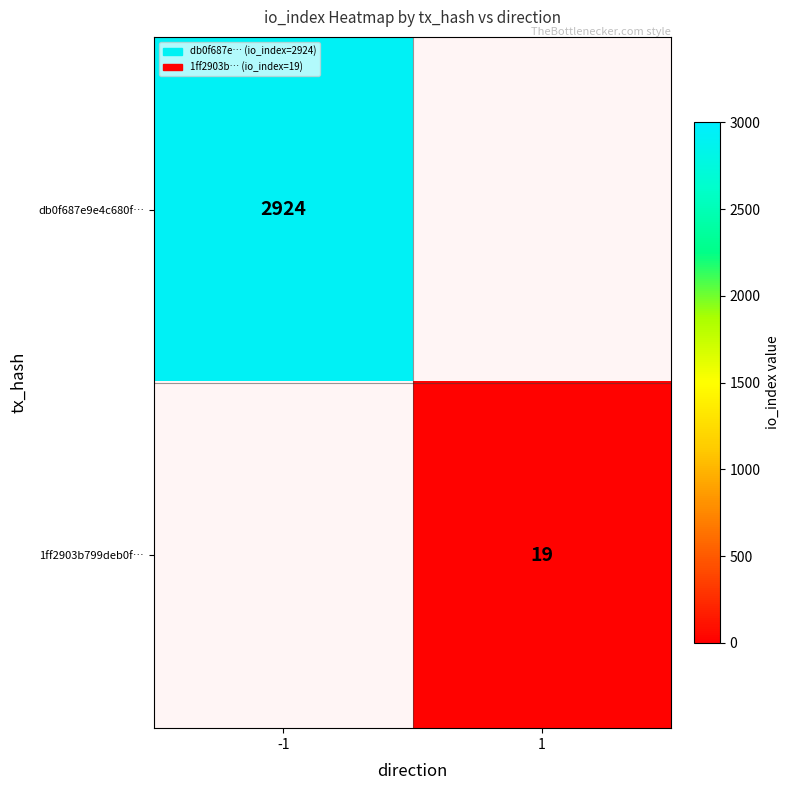

The db0f687e9e4c680f… series shows 2924 at -1. True or false?

True